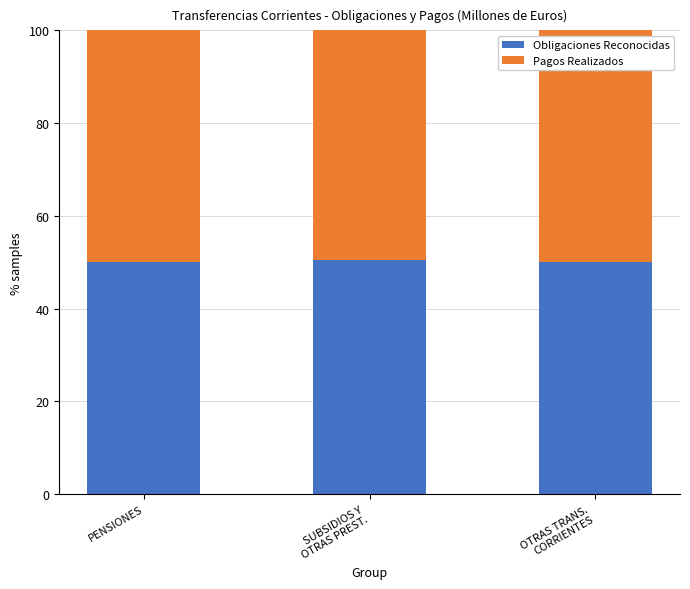

The Obligaciones Reconocidas series shows 50.0 at OTRAS TRANS.
CORRIENTES. True or false?

True